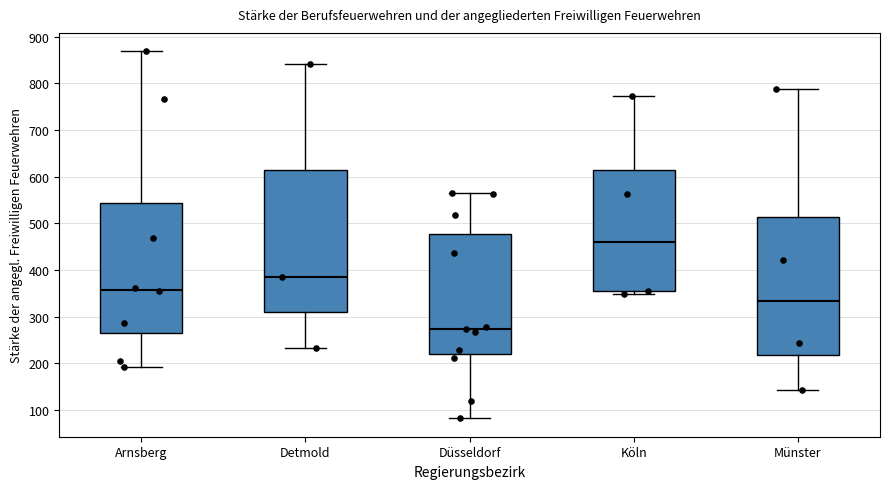

Reading left to right, read every box against the y-axis: the position of its median line, the range the box covers, and the ends of its whiskers. The values are not printed on the chart, so give them approximately, as read against the axis.

Arnsberg: median 360, box 270 to 540, whiskers 190 to 870
Detmold: median 390, box 310 to 610, whiskers 230 to 840
Düsseldorf: median 270, box 220 to 480, whiskers 80 to 570
Köln: median 460, box 350 to 620, whiskers 350 (just below the box's lower edge) to 770
Münster: median 330, box 220 to 510, whiskers 140 to 790